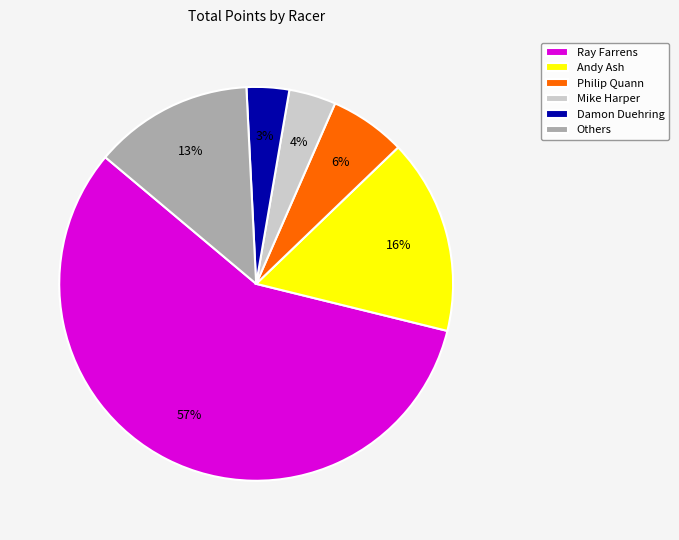

Is it true that Damon Duehring is 3% of the pie?

True